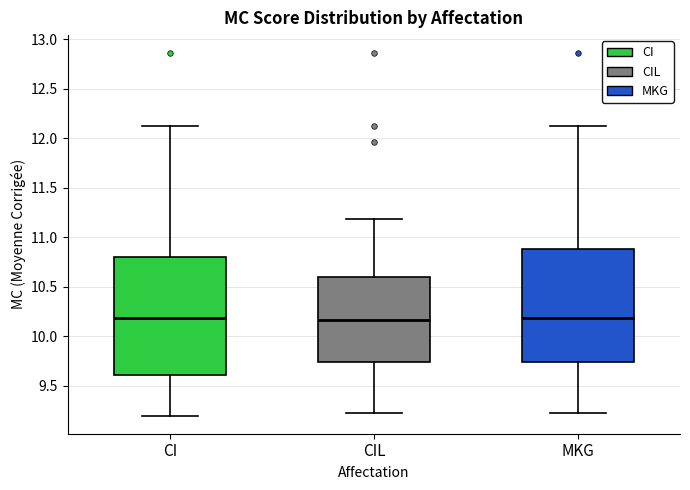

Reading left to right, transcribe this box plot: for each box, give where its median line is, the range the box spans, and where its two whiskers end, as read against the y-axis. The values are not printed on the chart, so give them approximately, as read against the axis.

CI: median 10.20, box 9.60 to 10.80, whiskers 9.20 to 12.10
CIL: median 10.15, box 9.75 to 10.60, whiskers 9.25 to 11.20
MKG: median 10.20, box 9.75 to 10.90, whiskers 9.25 to 12.10